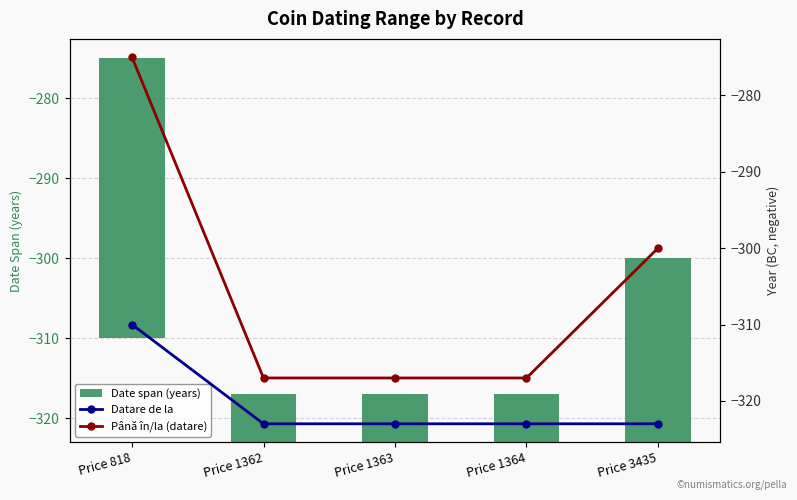

Which series changed the most between Price 1362 and Price 3435?

Date span (years)